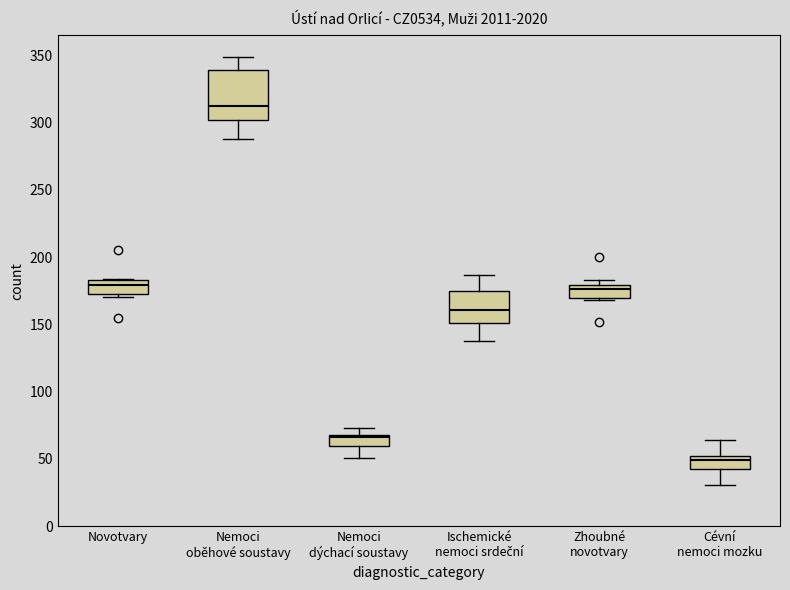

Which box's median line is the highest?

Nemoci oběhové soustavy